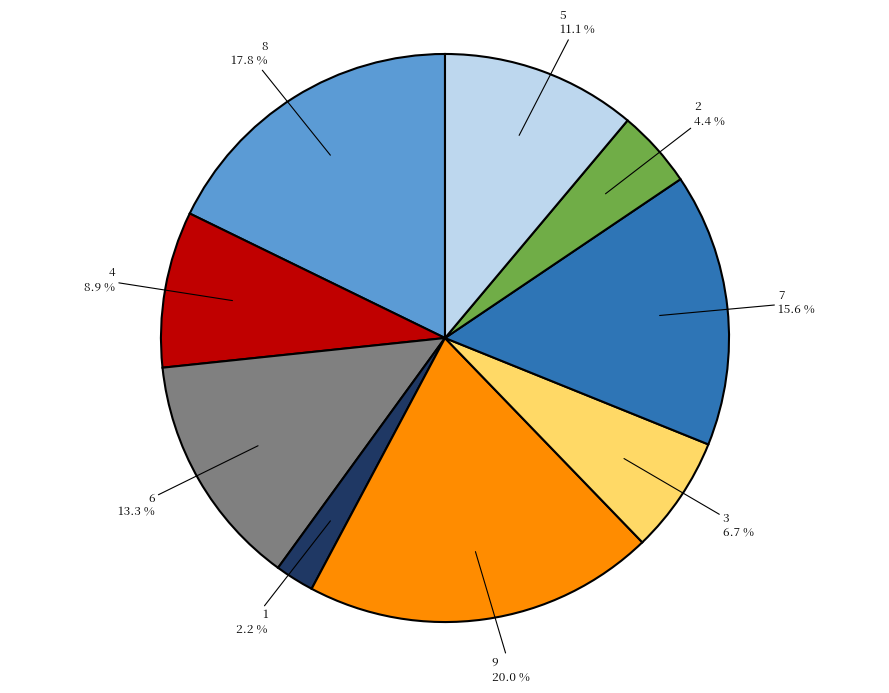

To the nearest percent, what is the difference between the largest and smallest slice percentages?

18%